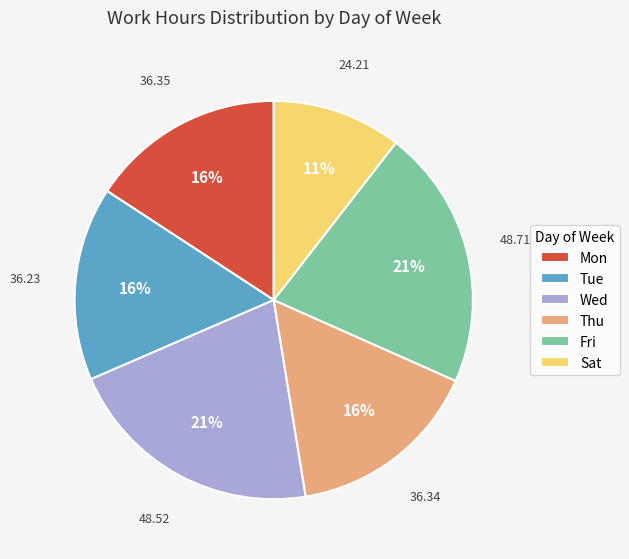

Count the number of slices in the pie.

6